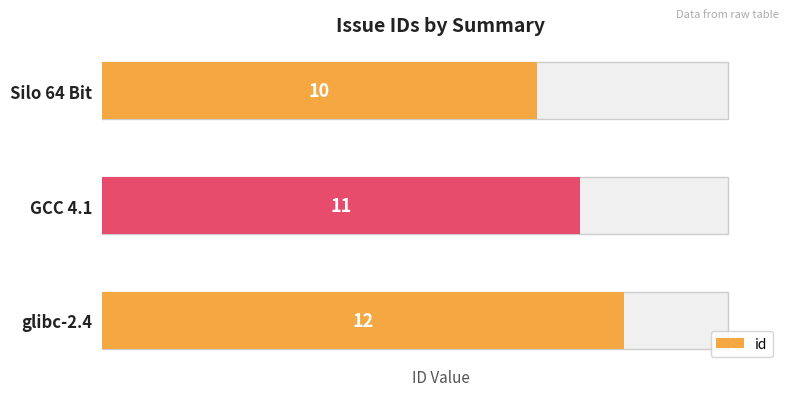

Are the bars horizontal?

Yes